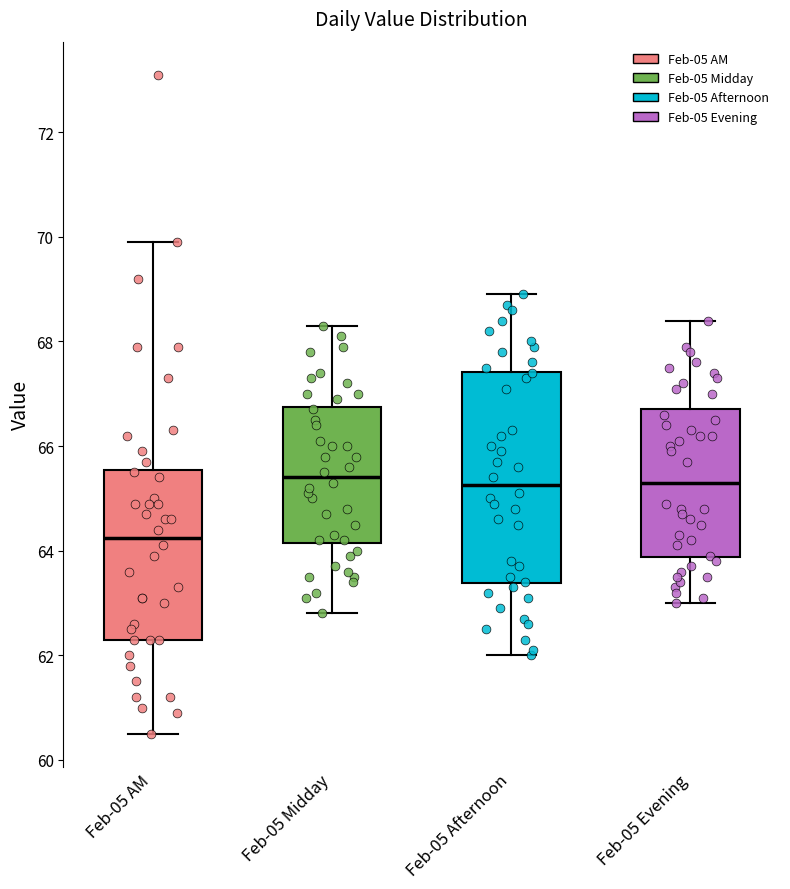

Reading left to right, transcribe this box plot: for each box, give where its median line is, the range the box spans, and where its two whiskers end, as read against the y-axis. The values are not printed on the chart, so give them approximately, as read against the axis.

Feb-05 AM: median 64.2, box 62.4 to 65.6, whiskers 60.6 to 70.0
Feb-05 Midday: median 65.4, box 64.2 to 66.8, whiskers 62.8 to 68.4
Feb-05 Afternoon: median 65.2, box 63.4 to 67.4, whiskers 62.0 to 69.0
Feb-05 Evening: median 65.4, box 63.8 to 66.8, whiskers 63.0 to 68.4